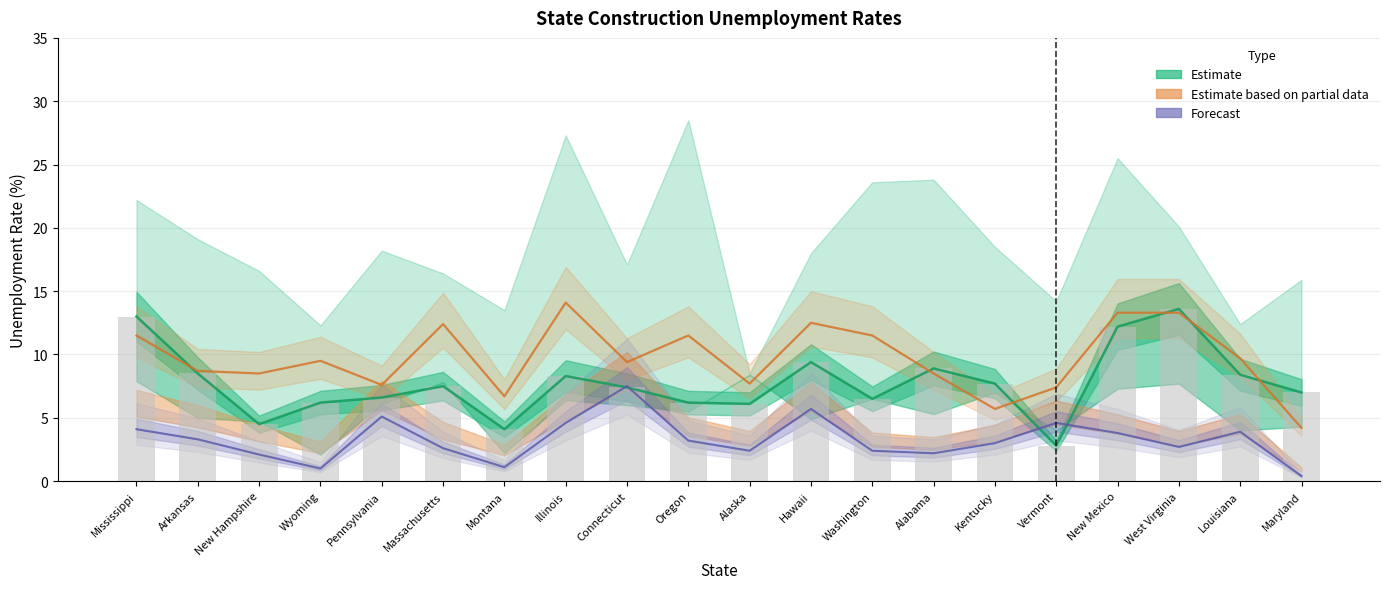

Is it true that 2015 equals 4.8 at Mississippi?

False